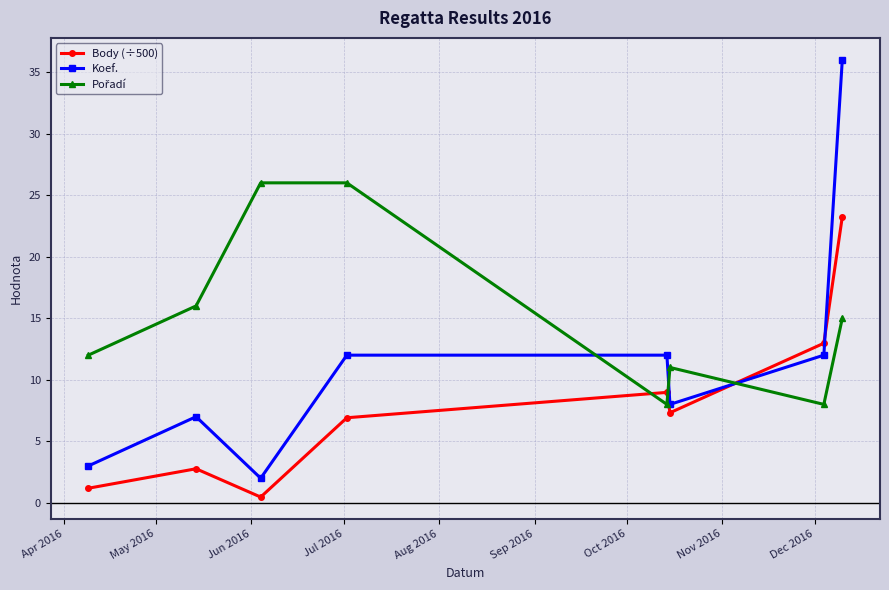

How many series are shown in this chart?

3